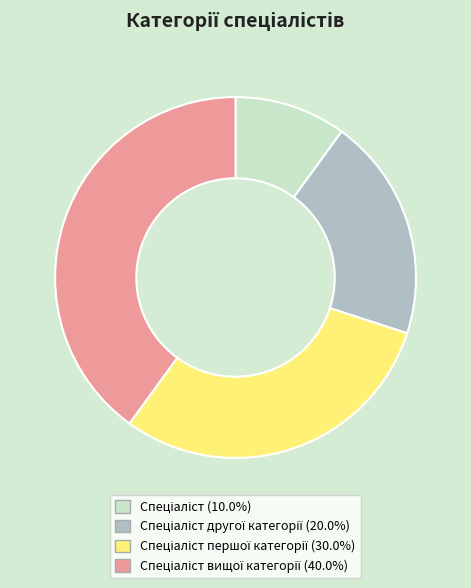

Does any single category account for the majority?

No